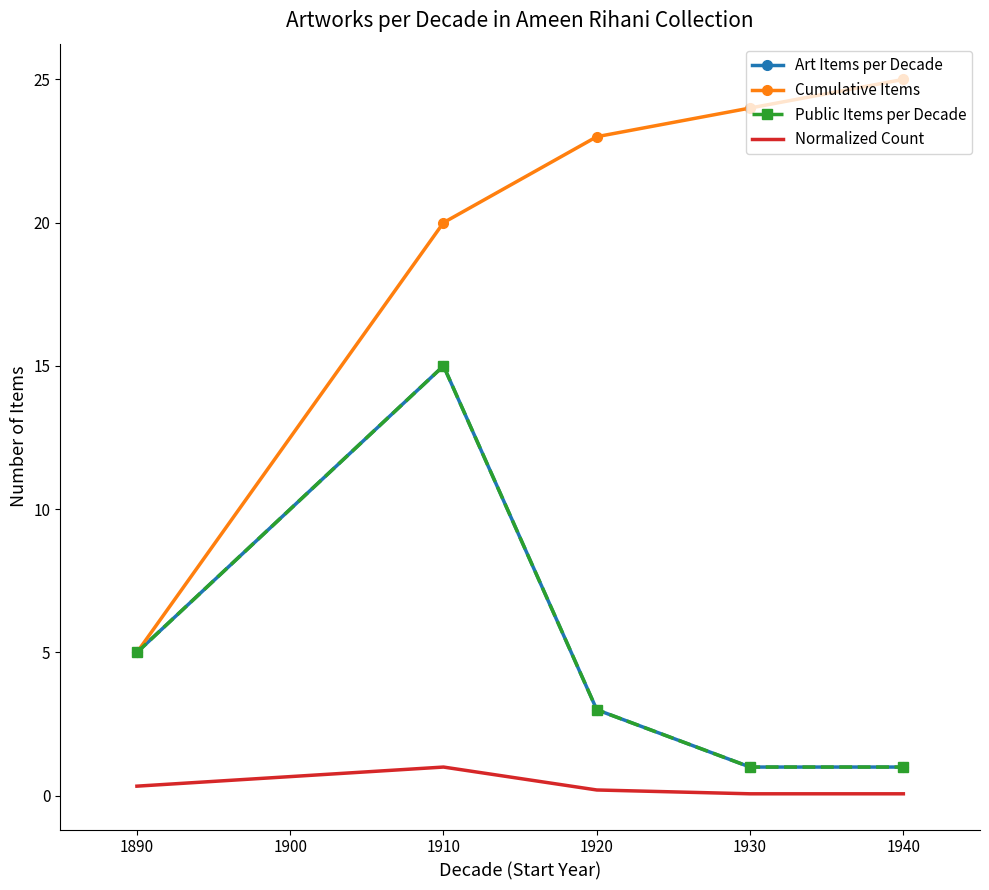

What is the difference between the maximum and second lowest values in the Cumulative Items series?

5.0